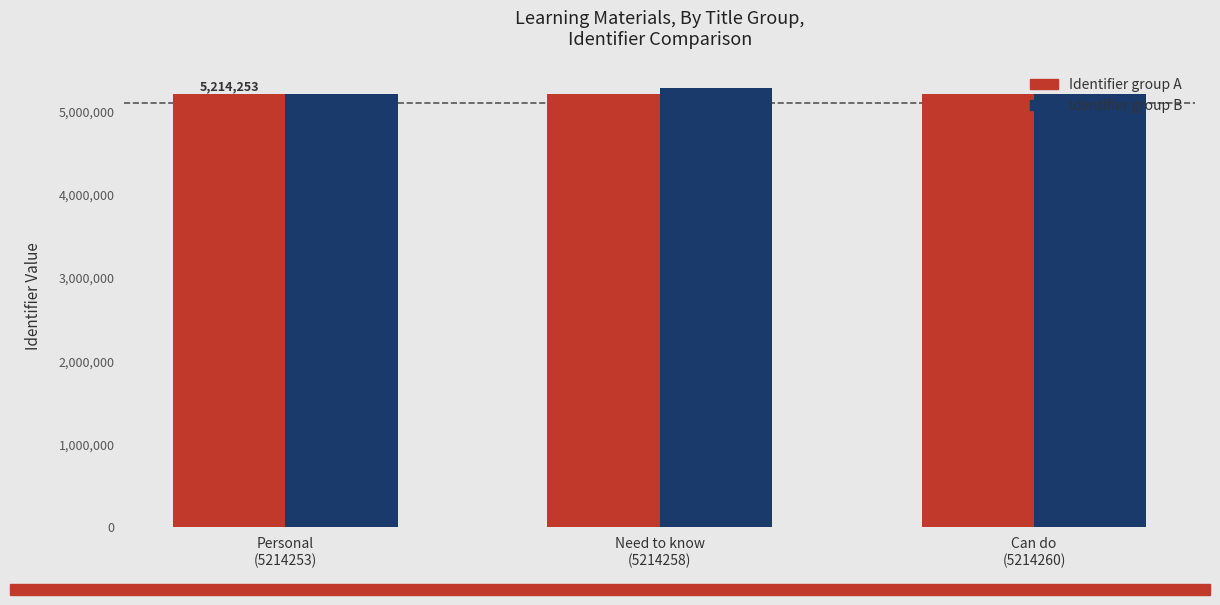

Count the Identifier group A values in the range 5214253 to 5214260.

3